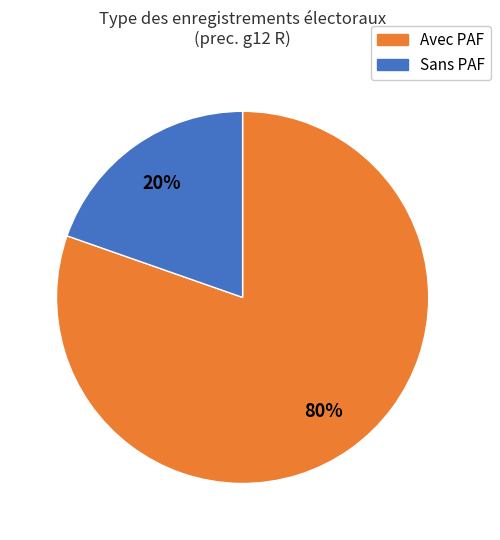

Which slice is the smallest?

Sans PAF